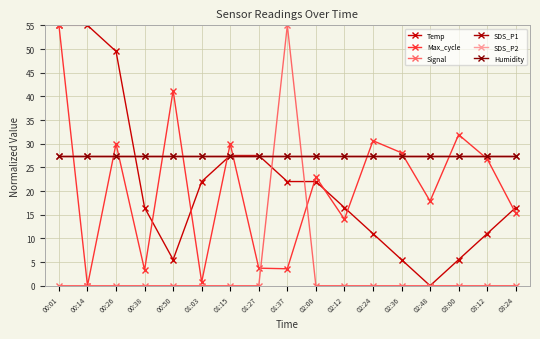

Does the chart have visible grid lines?

Yes